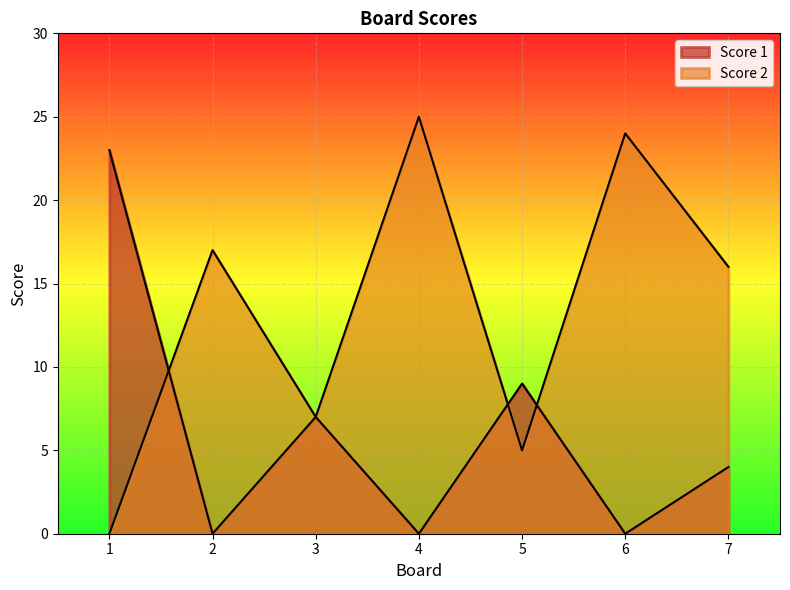

Which category has the highest value across all series?

4